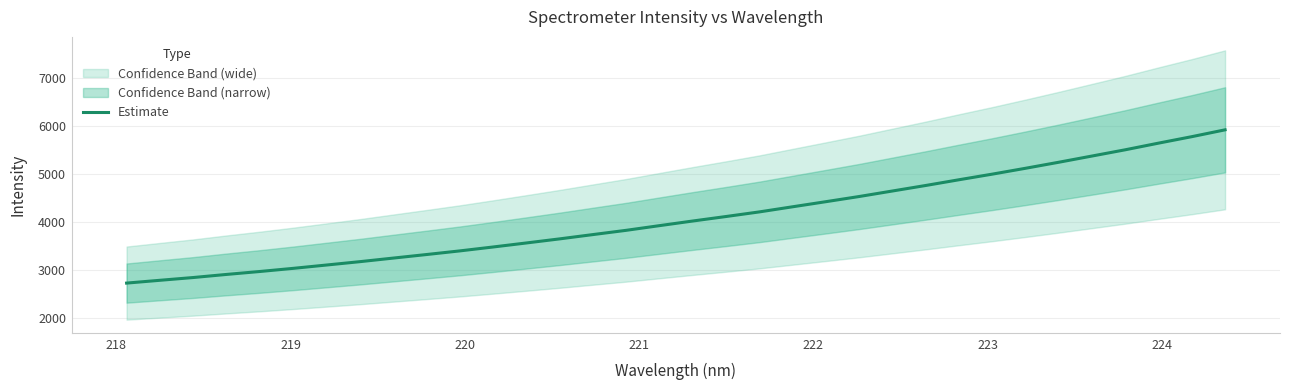

What is the highest value of the Estimate series?

5911.5